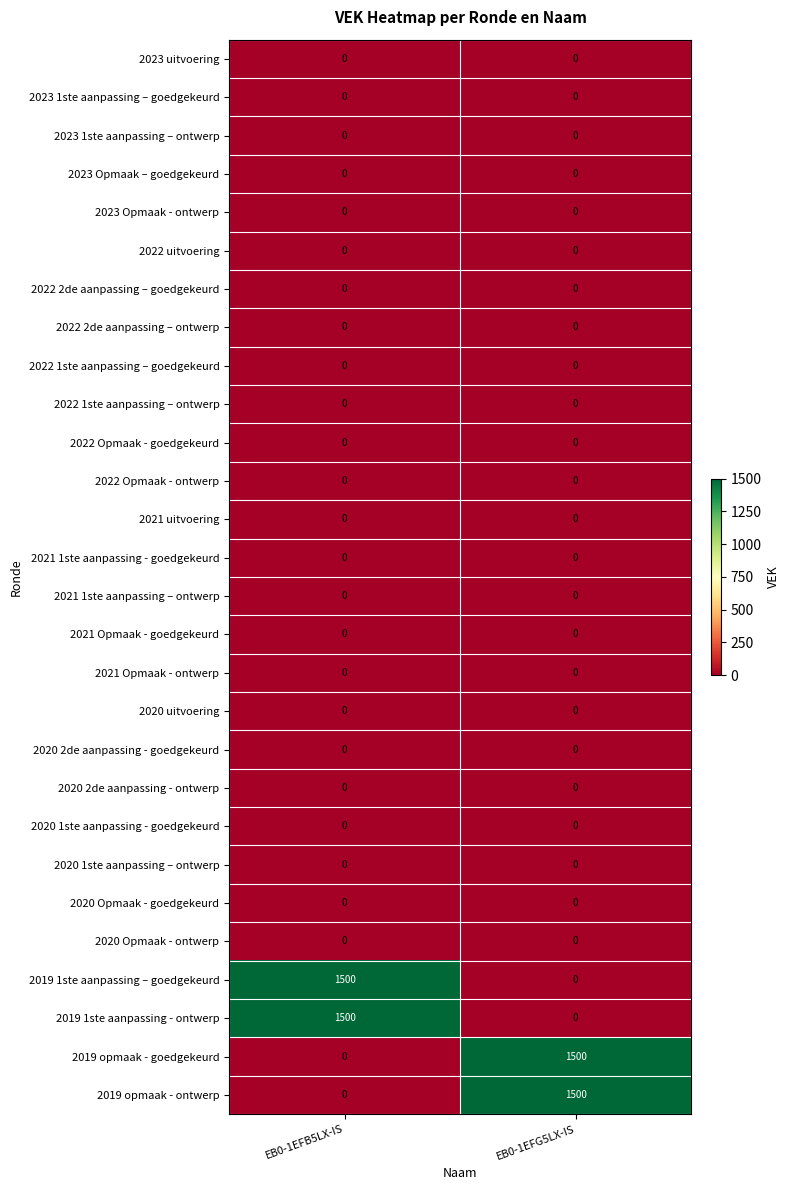

What is the total value across all series at EB0-1EFB5LX-IS?

3000